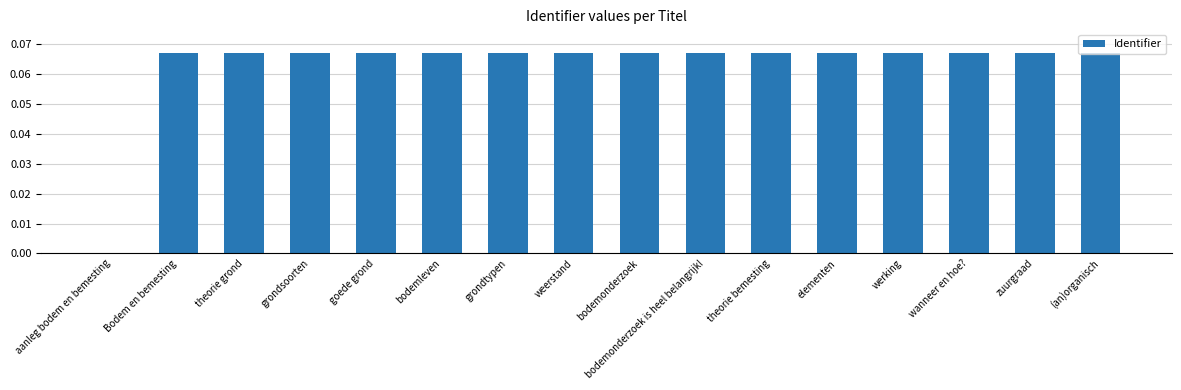

Between wanneer en hoe? and aanleg bodem en bemesting, which is larger?

wanneer en hoe?